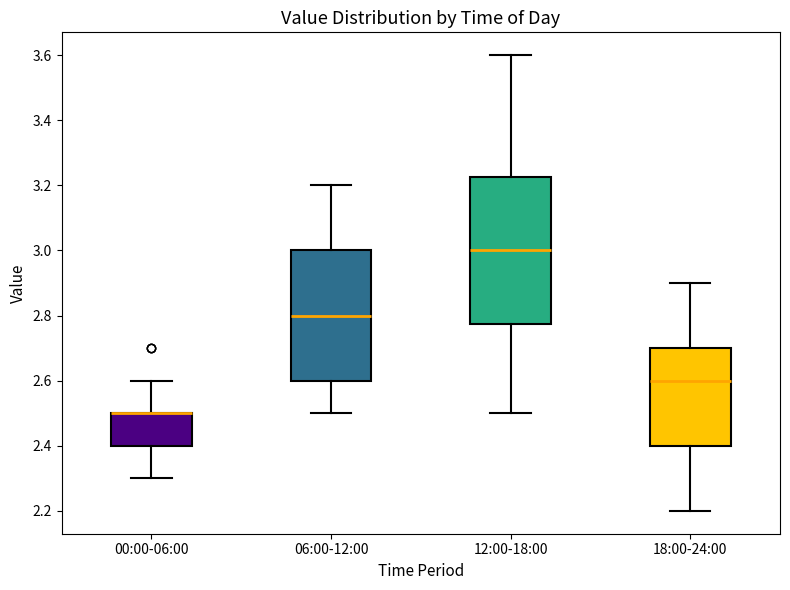

Which box is the tallest, from its lower edge to its upper edge?

12:00-18:00